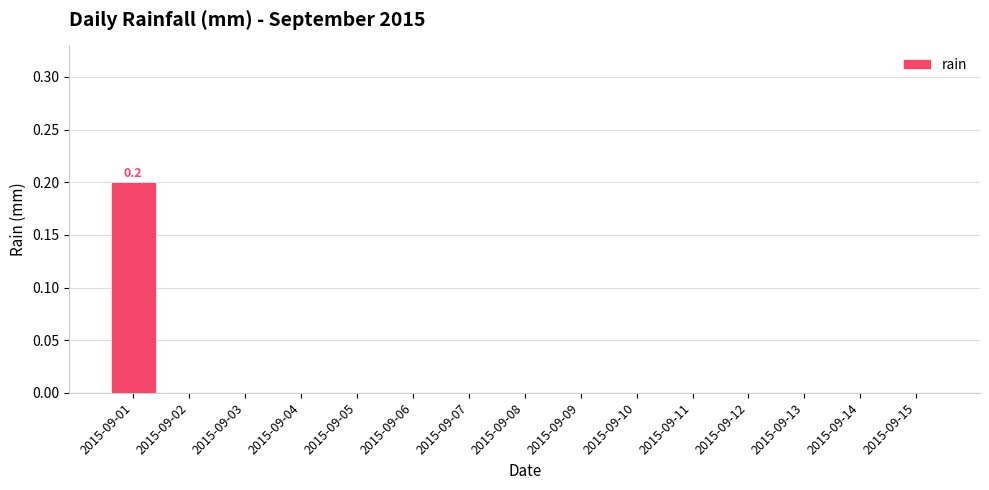

Which has a higher value, 2015-09-01 or 2015-09-03?

2015-09-01